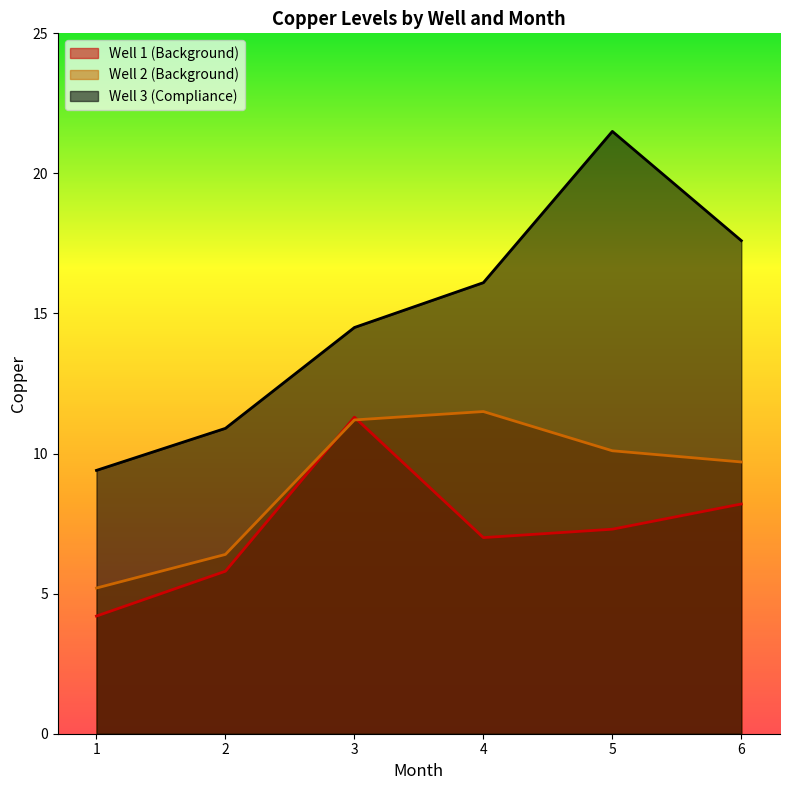

What is the sum of the Well 1 (Background) values at 3 and 6?

19.5